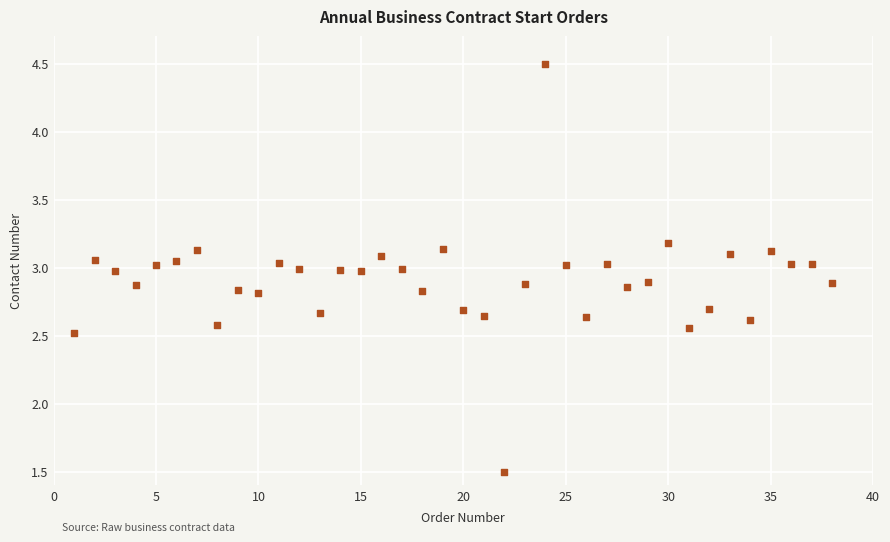

What is the range of X values (max minus min)?

37.0